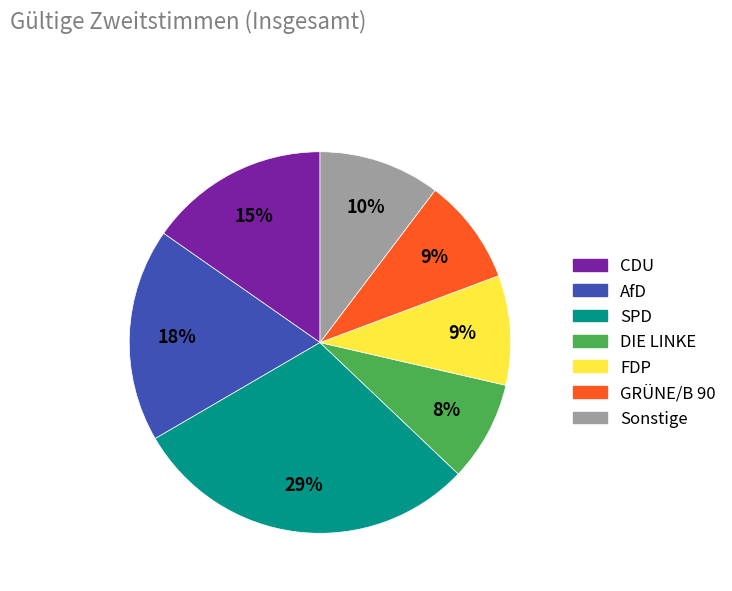

Is it true that FDP is 9% of the pie?

True